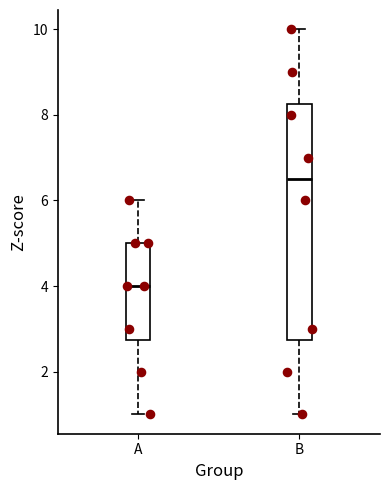

Reading left to right, transcribe this box plot: for each box, give where its median line is, the range the box spans, and where its two whiskers end, as read against the y-axis. The values are not printed on the chart, so give them approximately, as read against the axis.

A: median 4.0, box 2.8 to 5.0, whiskers 1.0 to 6.0
B: median 6.6, box 2.8 to 8.2, whiskers 1.0 to 10.0